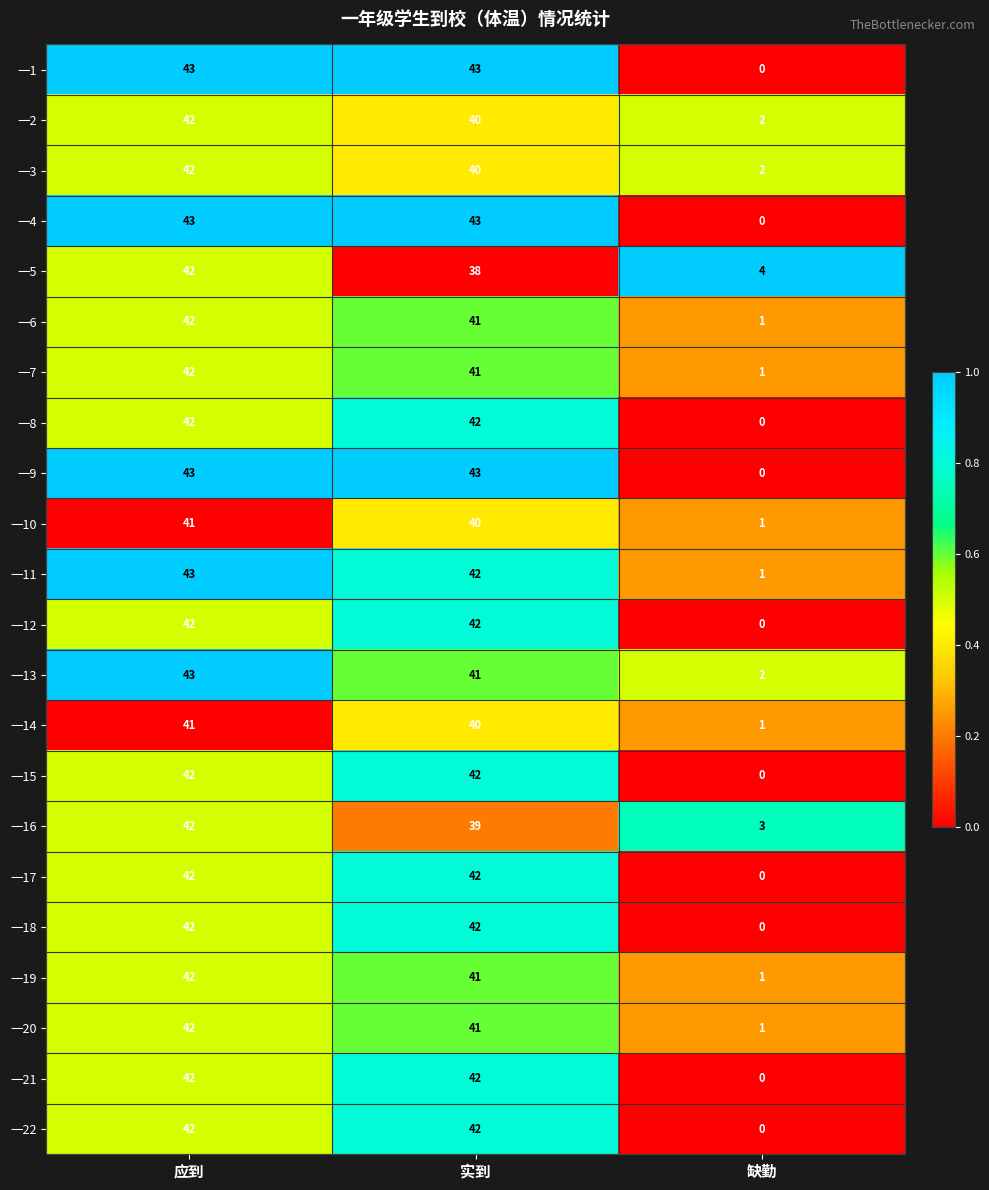

Read the 一7 value at 实到.

41